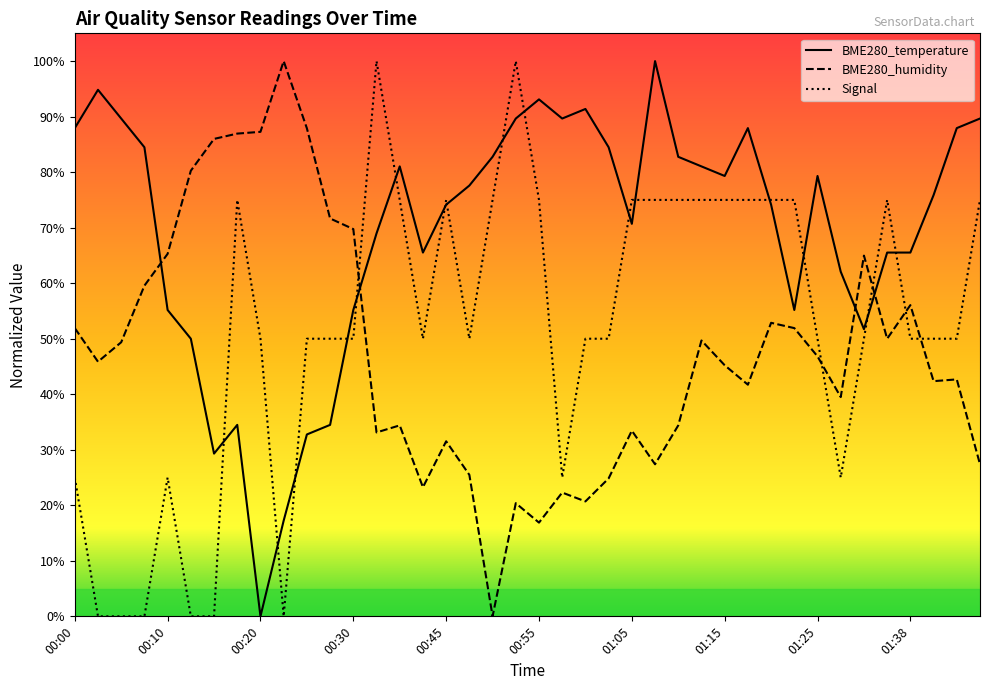

Rank the series by their average value, from lowest to highest.

BME280_humidity, Signal, BME280_temperature